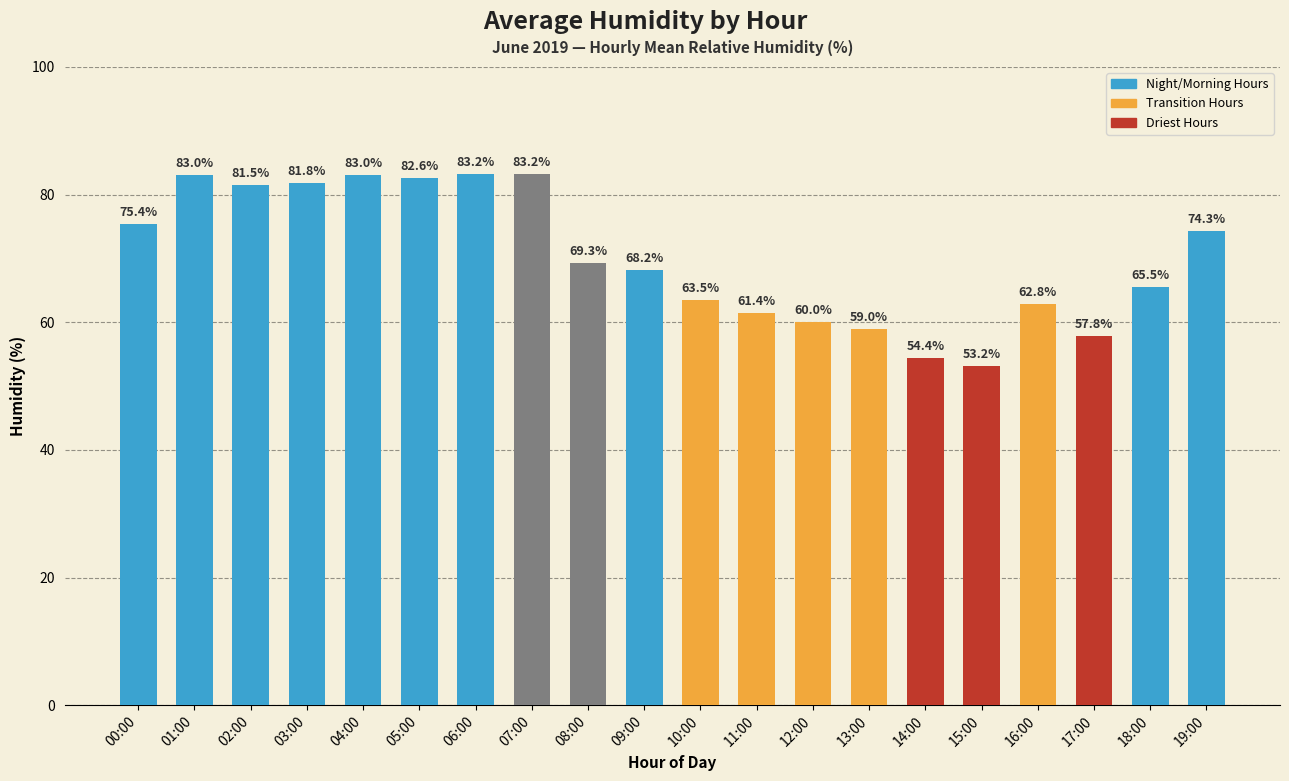

What is the difference between the maximum and minimum values?

30.0